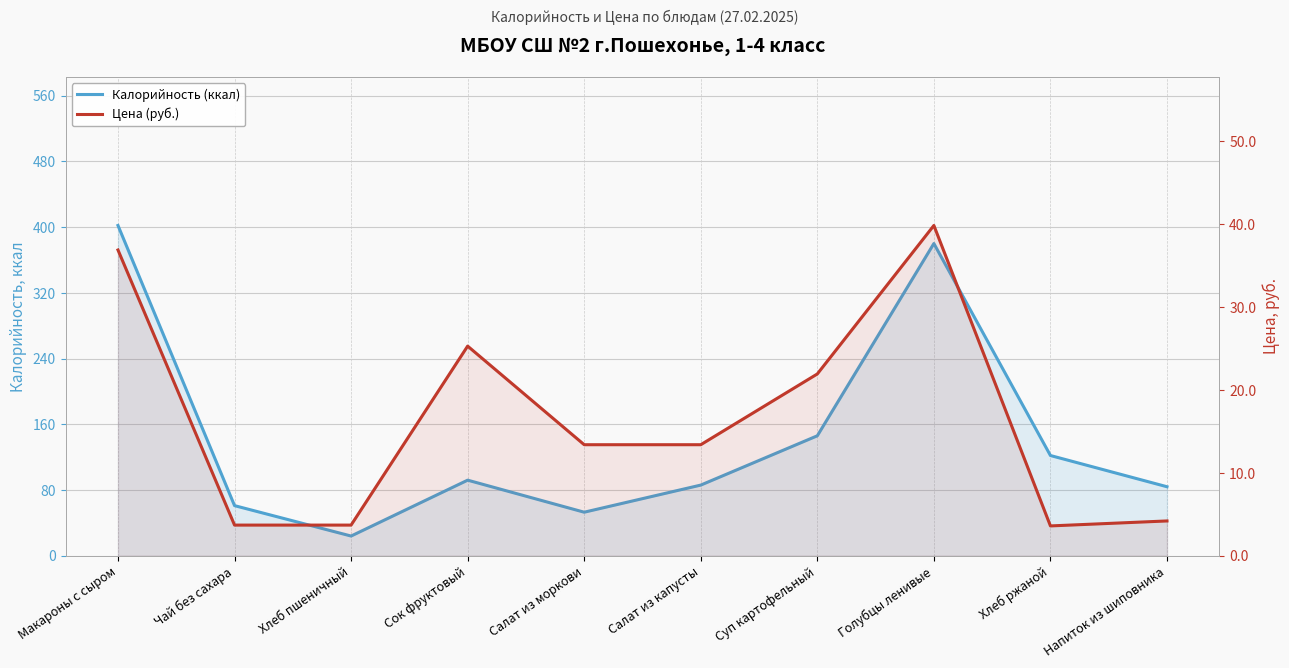

True or false: Калорийность (ккал) and Цена (руб.) cross at least once.

False